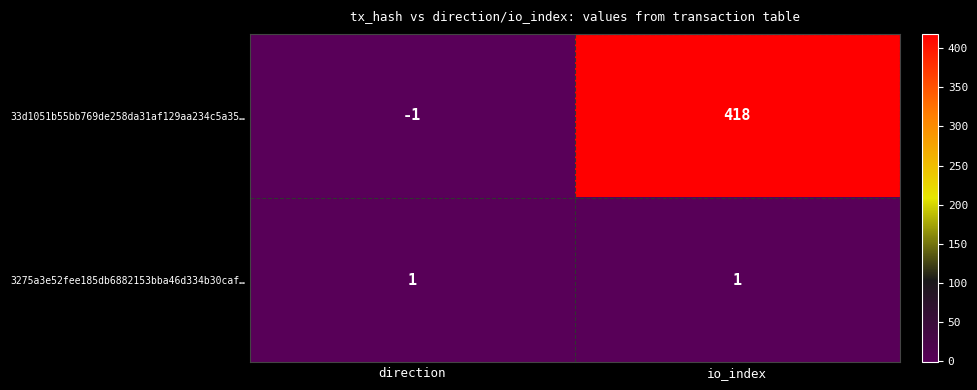

Which category has the lowest value across all series?

direction